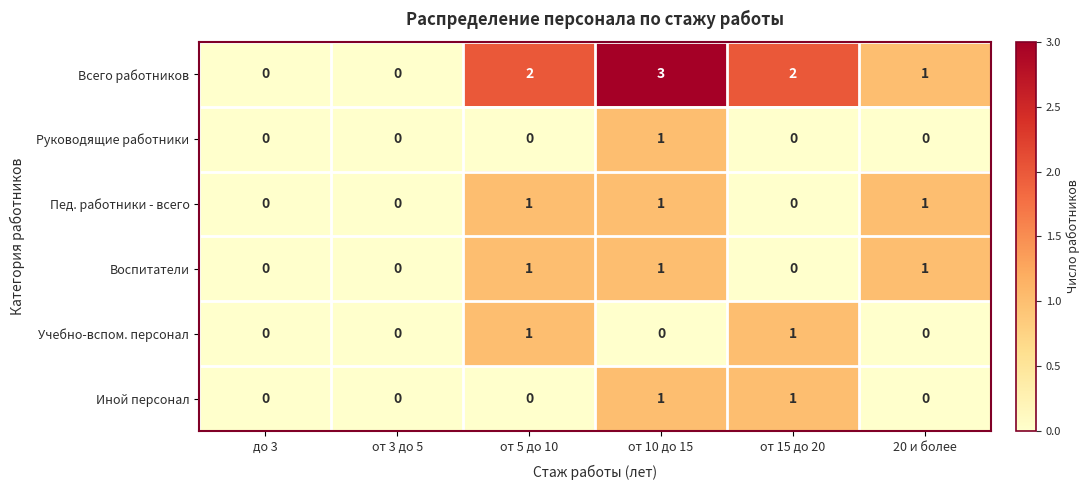

True or false: Руководящие работники has a value of 1 at от 10 до 15.

True